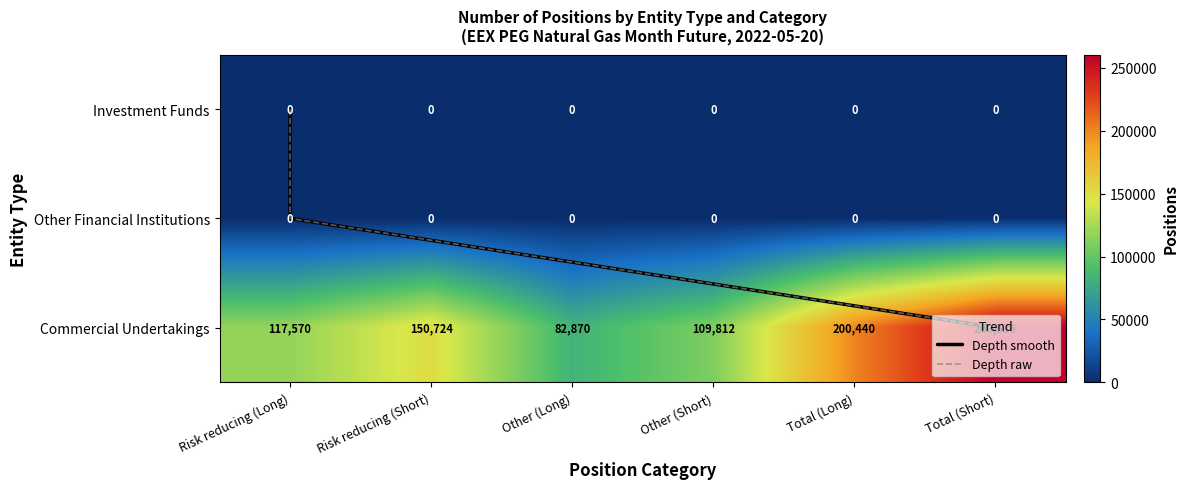

Reading left to right, transcribe all the data shown in this chart.

Risk reducing (Long): 0=0	1=0	2=117570
Risk reducing (Short): 0=0	1=0	2=150724
Other (Long): 0=0	1=0	2=82870
Other (Short): 0=0	1=0	2=109812
Total (Long): 0=0	1=0	2=200440
Total (Short): 0=0	1=0	2=260536